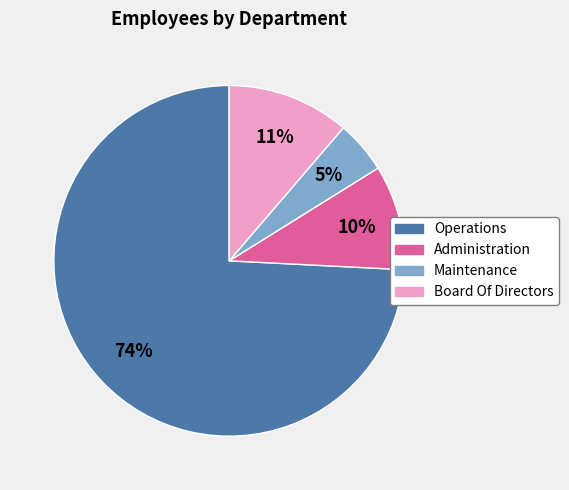

Which has a higher value, Maintenance or Administration?

Administration